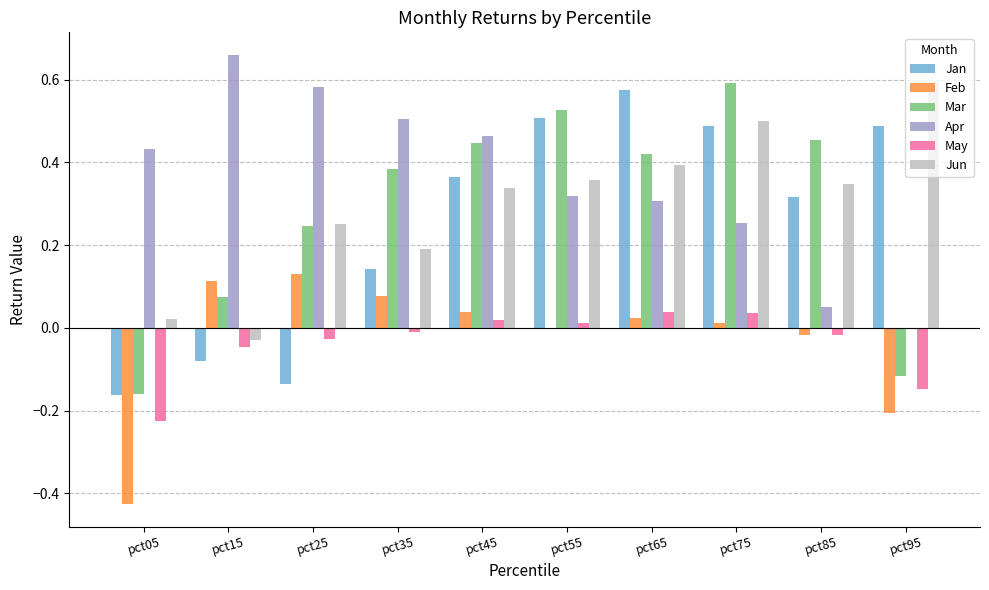

Which series has the largest total across all categories?

Apr